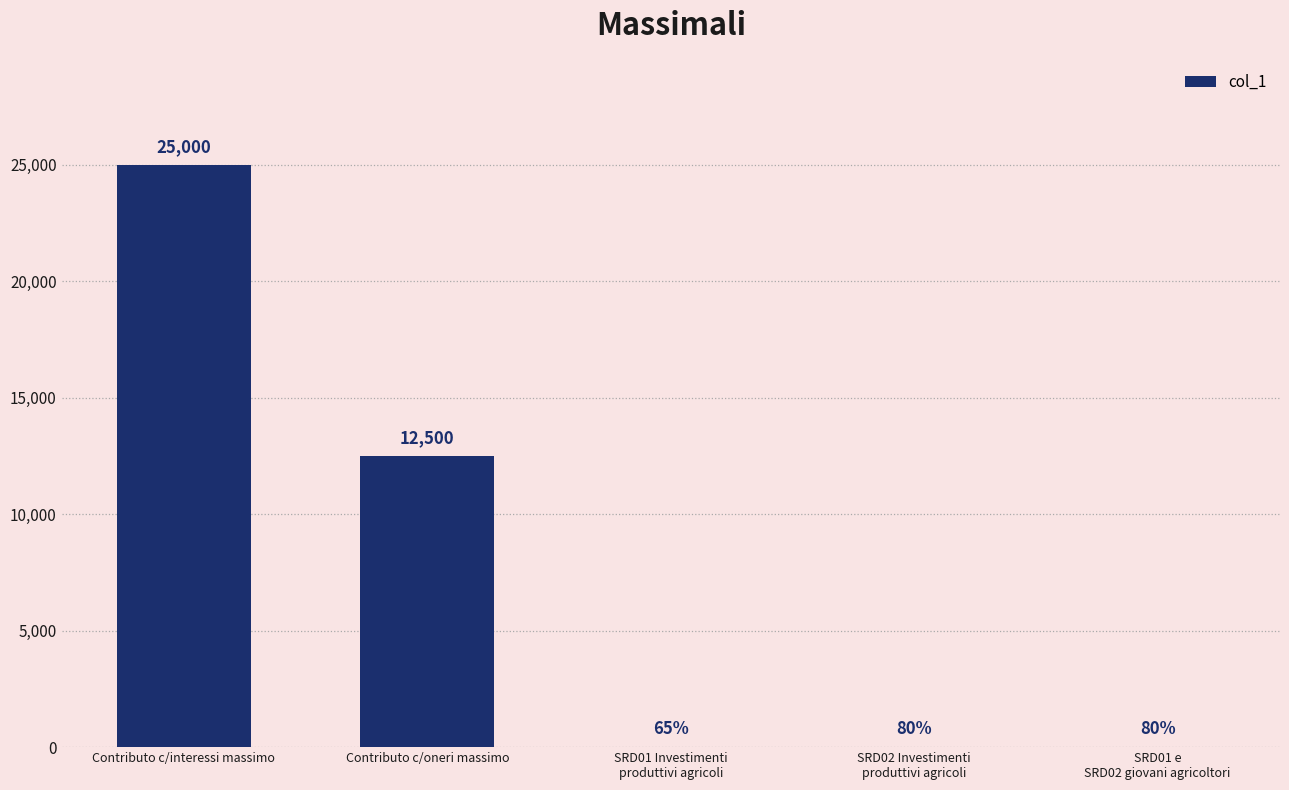

The value at SRD02 Investimenti
produttivi agricoli is 0.8. True or false?

True